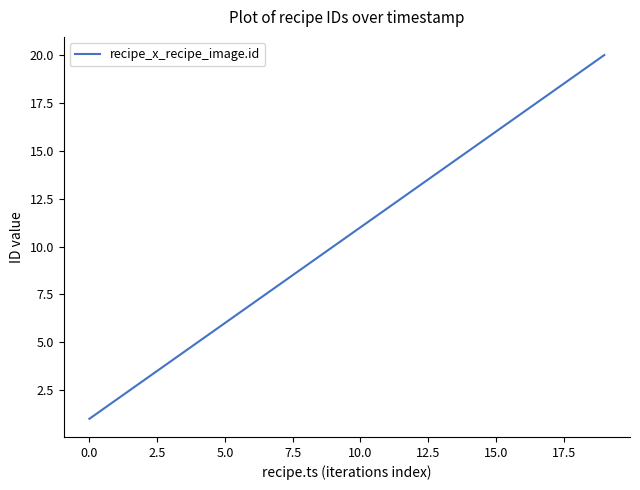

What is the maximum value shown in the chart?

20